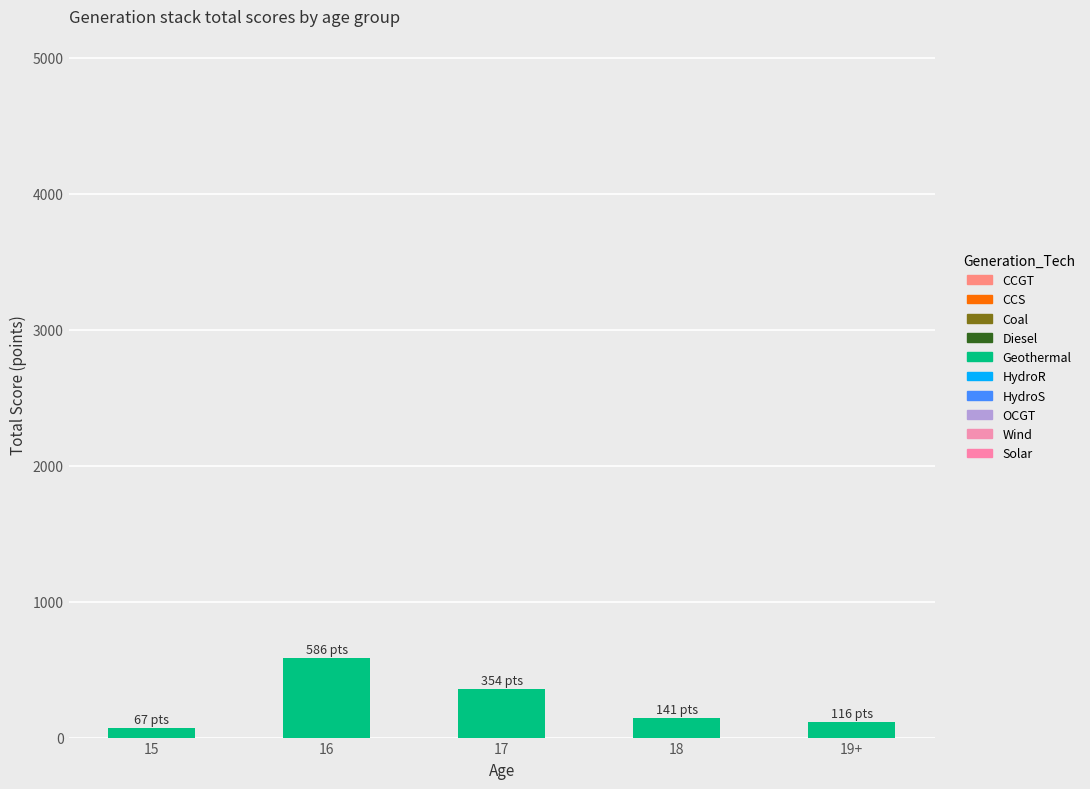

Which label corresponds to the largest value in the chart?

16